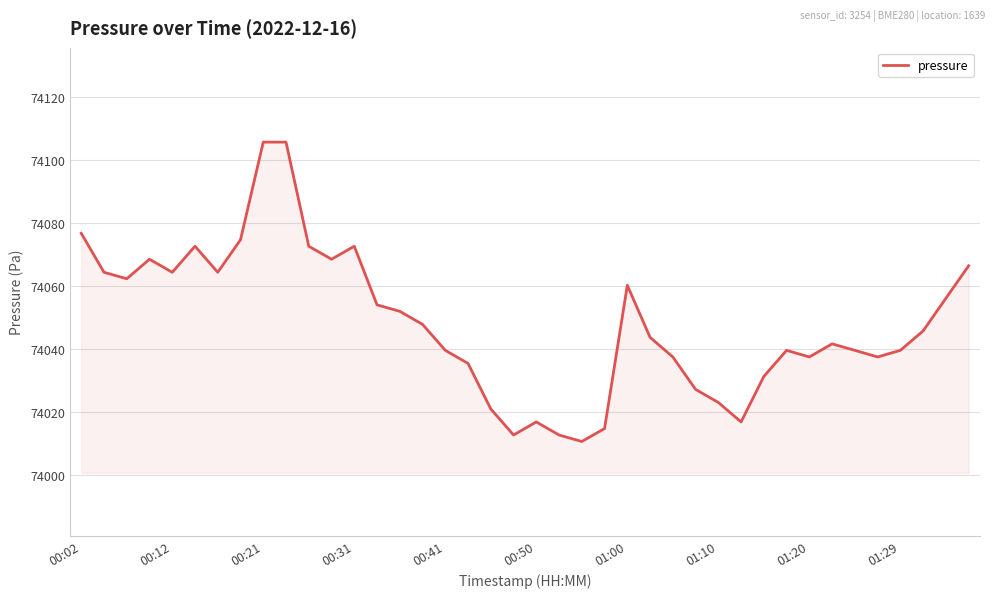

What is the smallest value displayed?

74010.7